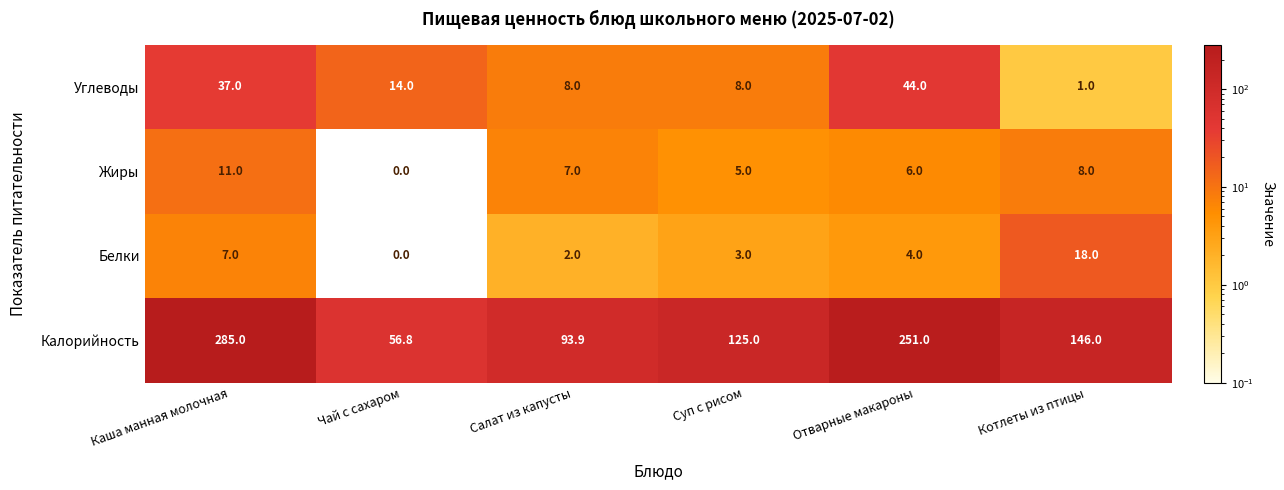

Count the number of categories in the chart.

6